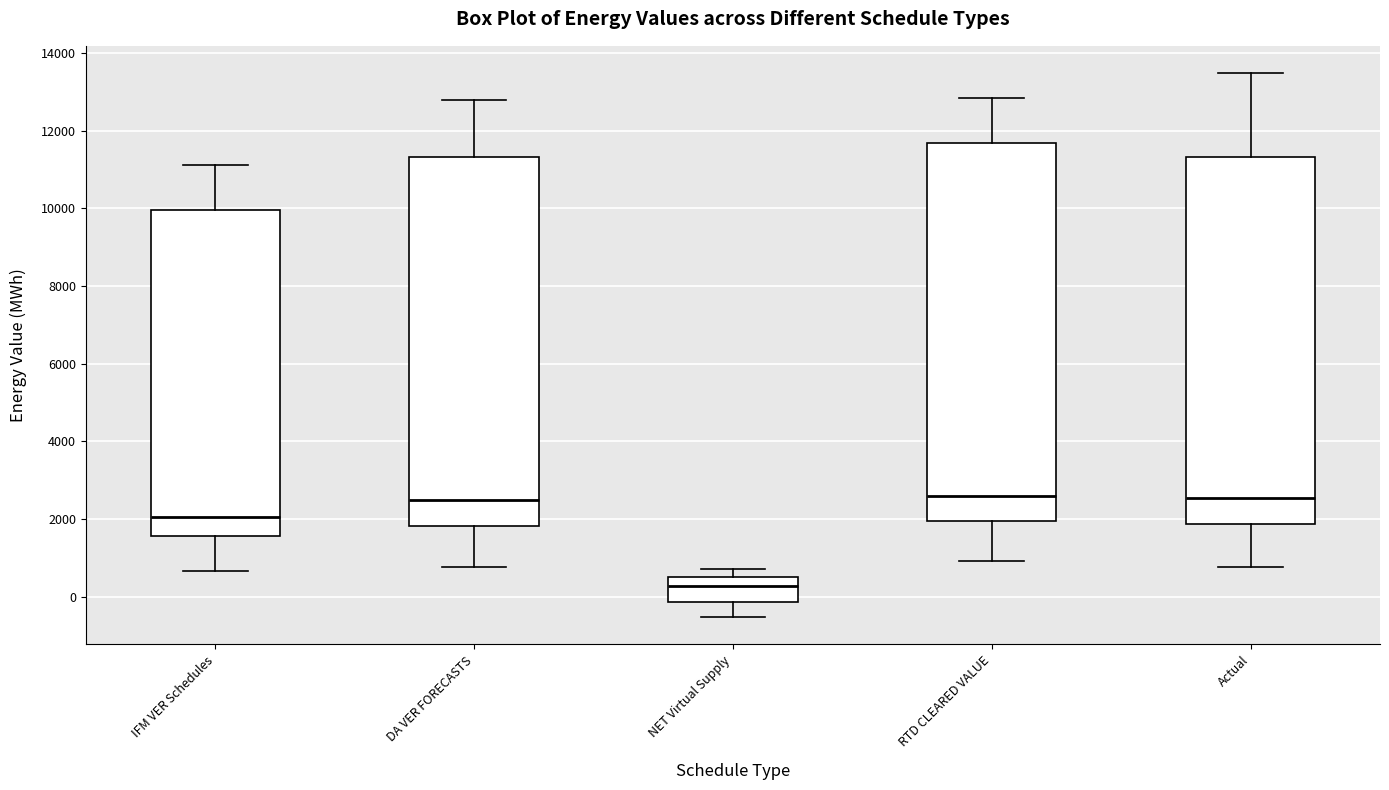

Where does the median line of the box for DA VER FORECASTS sit on the y-axis? The values are not printed on the chart, so give them approximately, as read against the axis.

2400